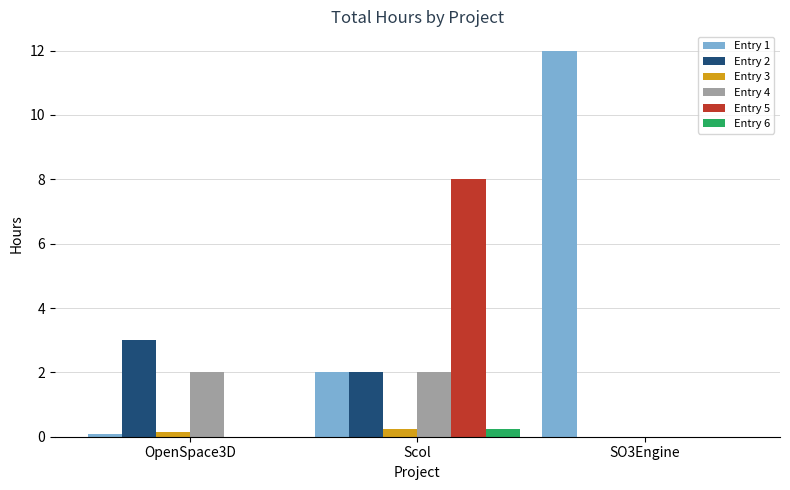

How many series are shown in this chart?

6